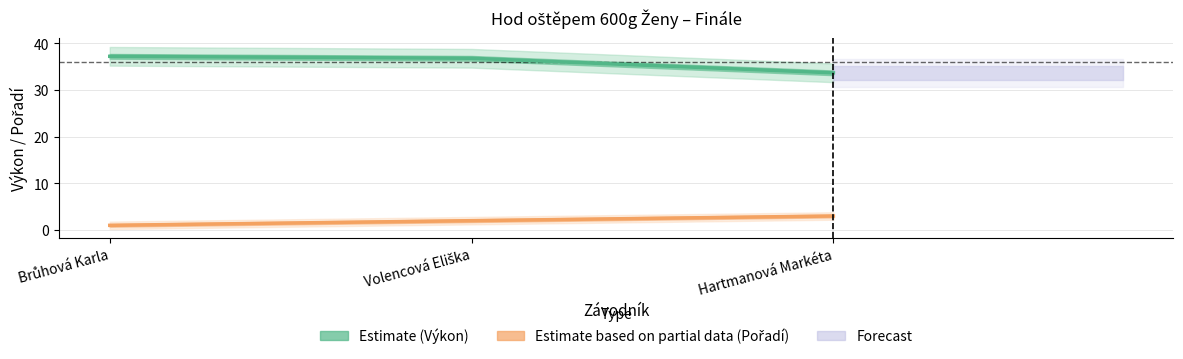

What is the total value across all series at Hartmanová Markéta?

36.7